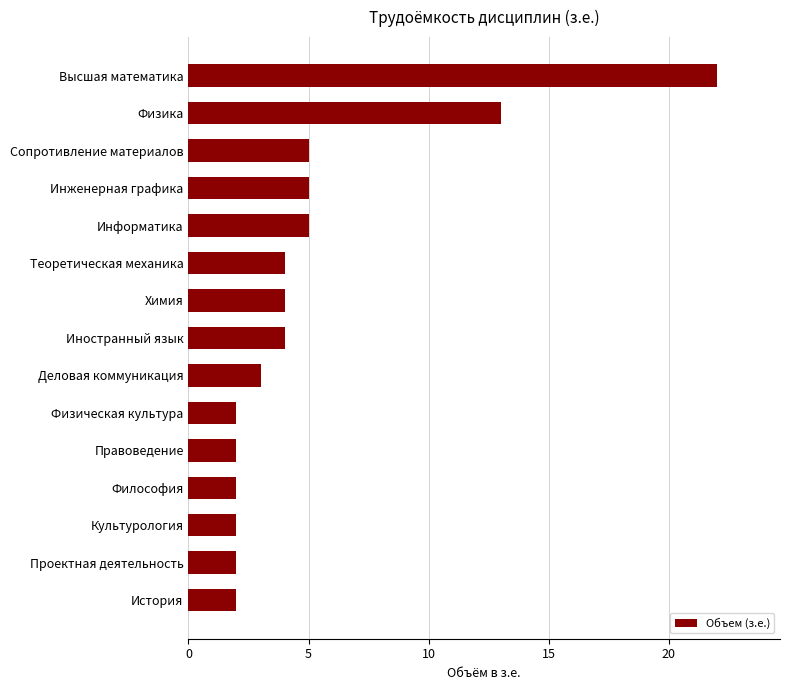

The chart shows a value of 9 at Информатика. True or false?

False